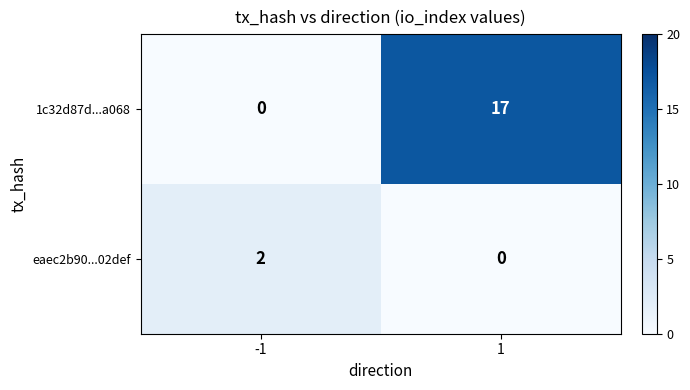

How many distinct data groups are displayed?

2